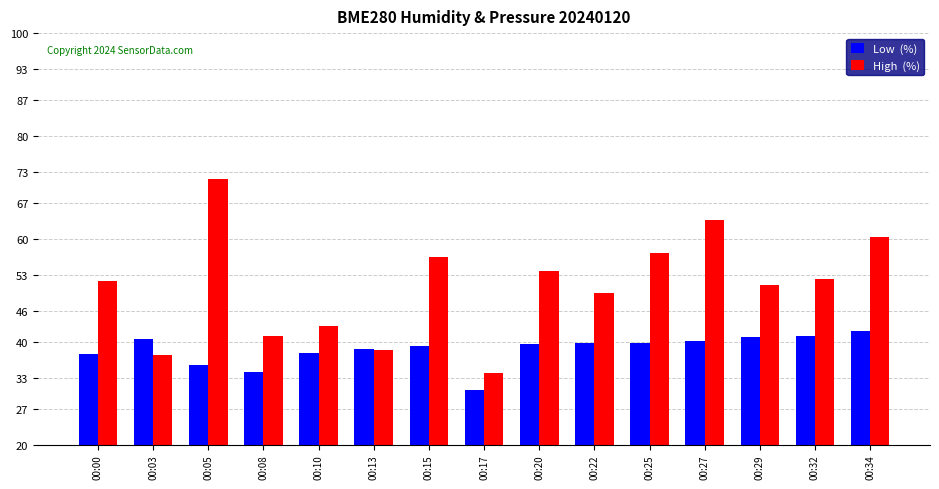

Which label corresponds to the smallest value in the chart?

00:17